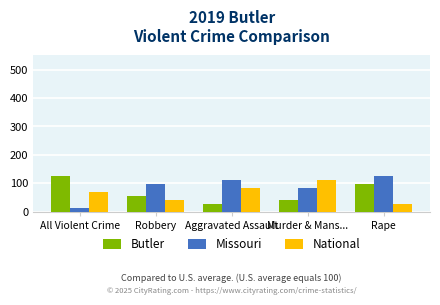

Is the value of Missouri at Rape greater than the value of Butler at Murder & Mans...?

Yes